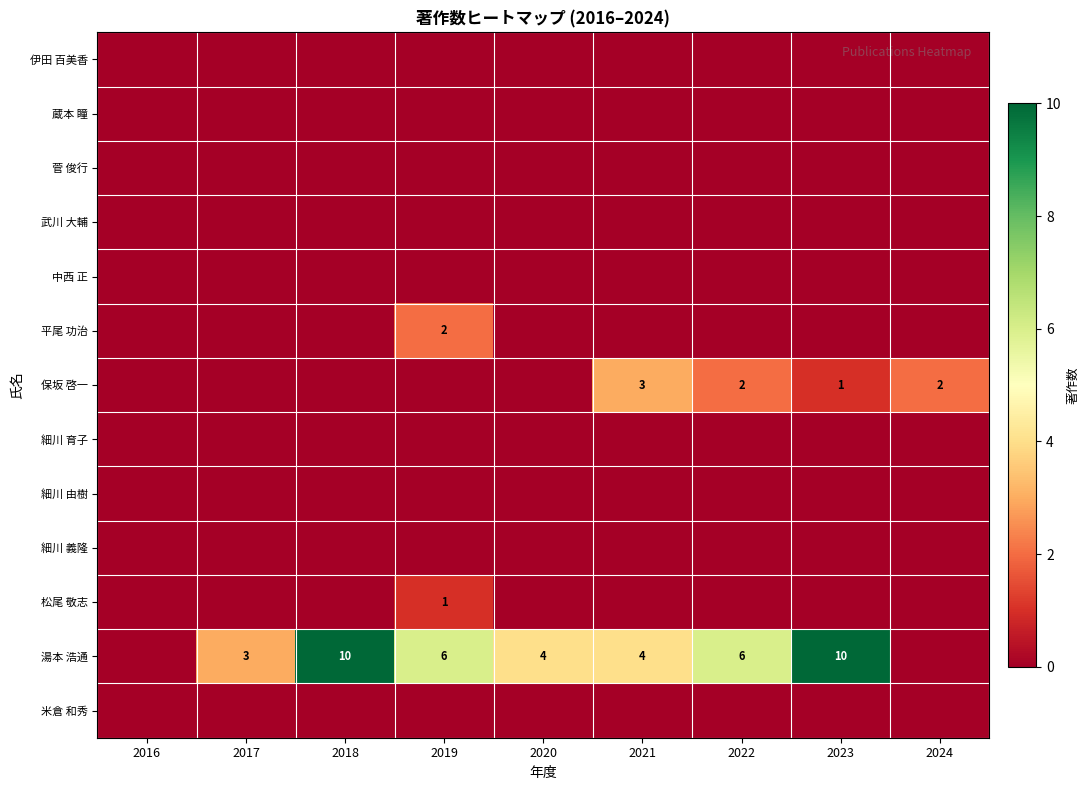

Is it true that 保坂 啓一 equals 1 at 2024?

False